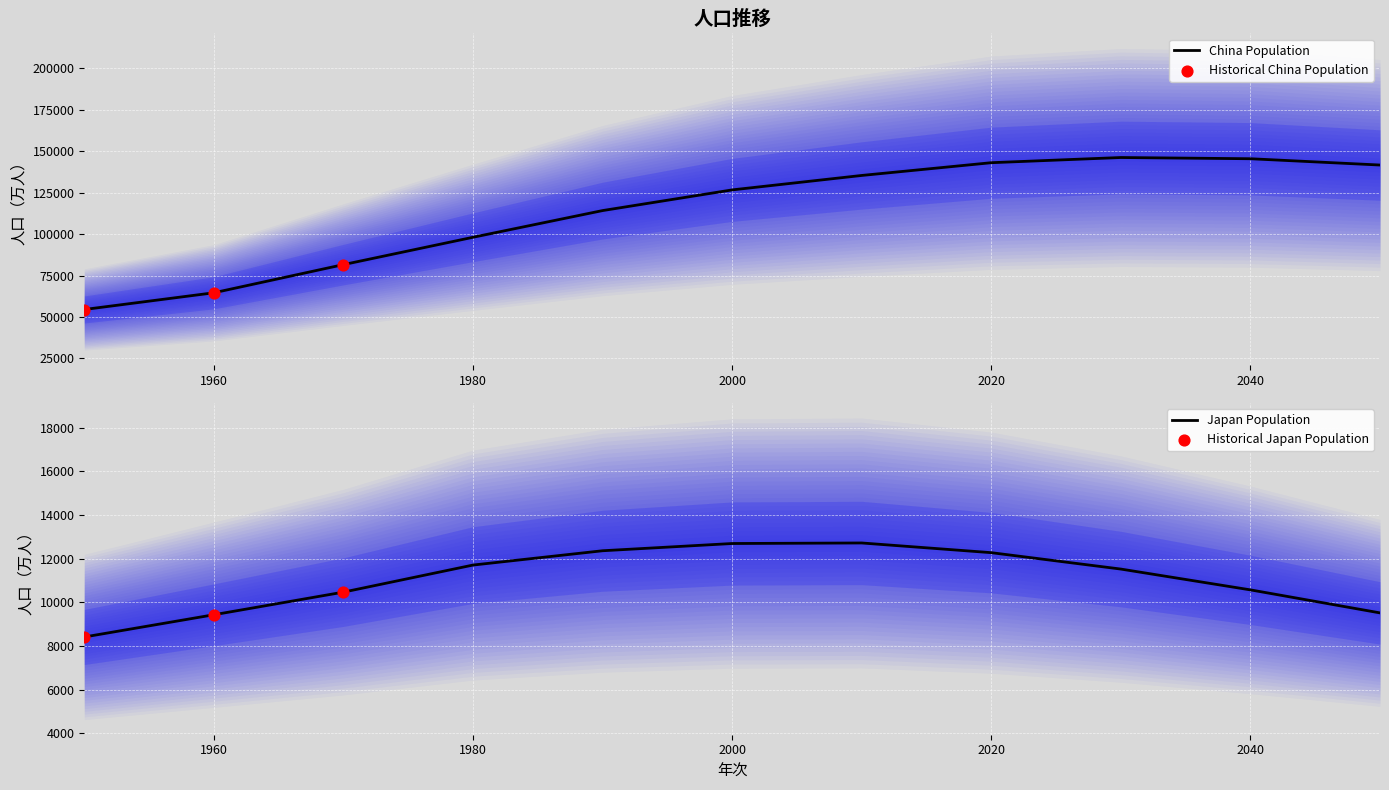

Which series contains the highest Y value?

China